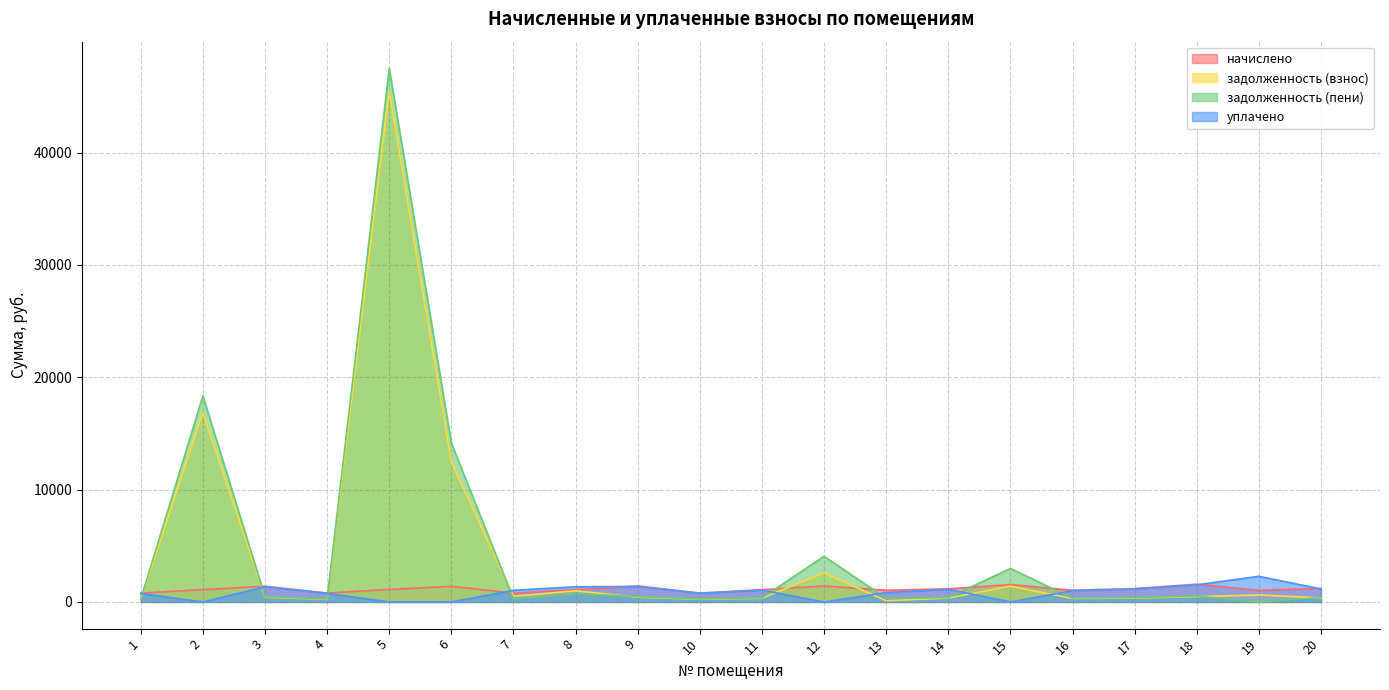

At which category is the sum across all series the highest?

5